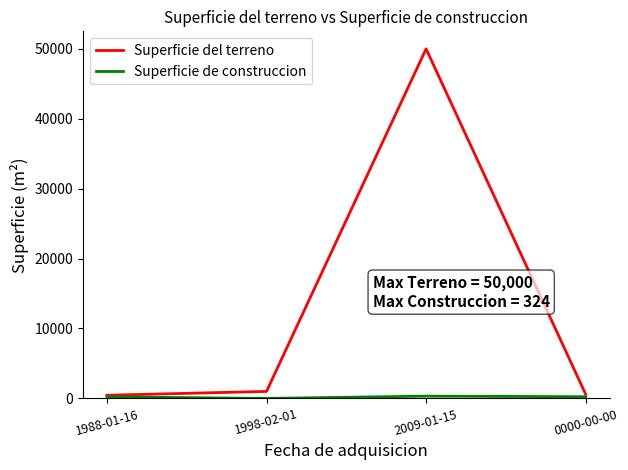

Which series has the largest range (max minus min)?

Superficie del terreno